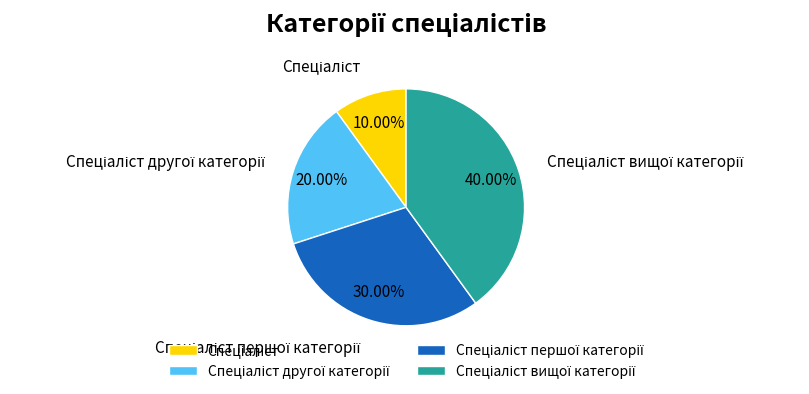

Is there a majority slice in this chart?

No